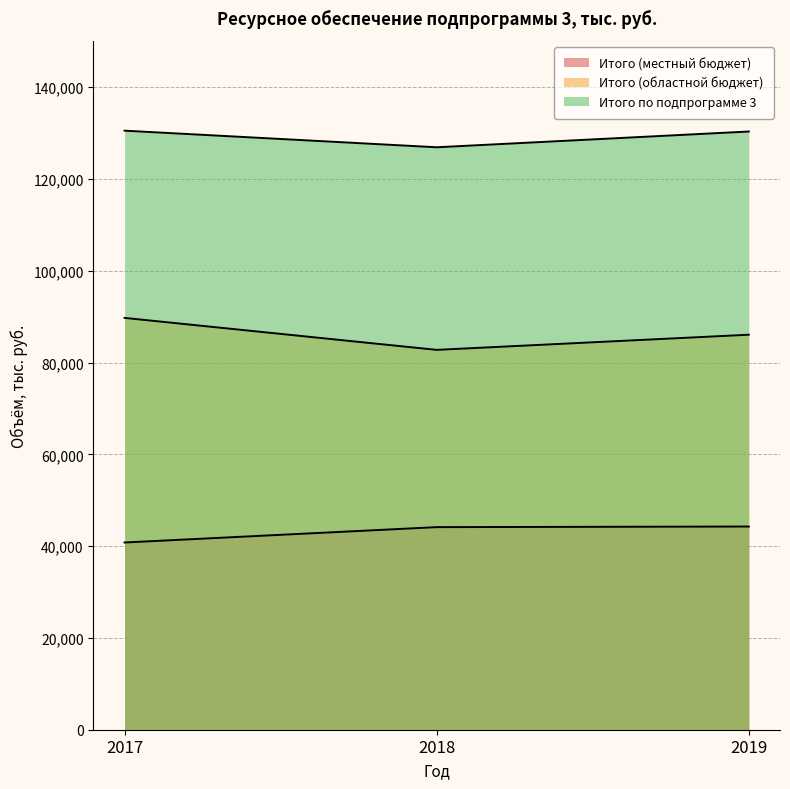

What is the spread (max minus min) of values at 2019?

86054.0